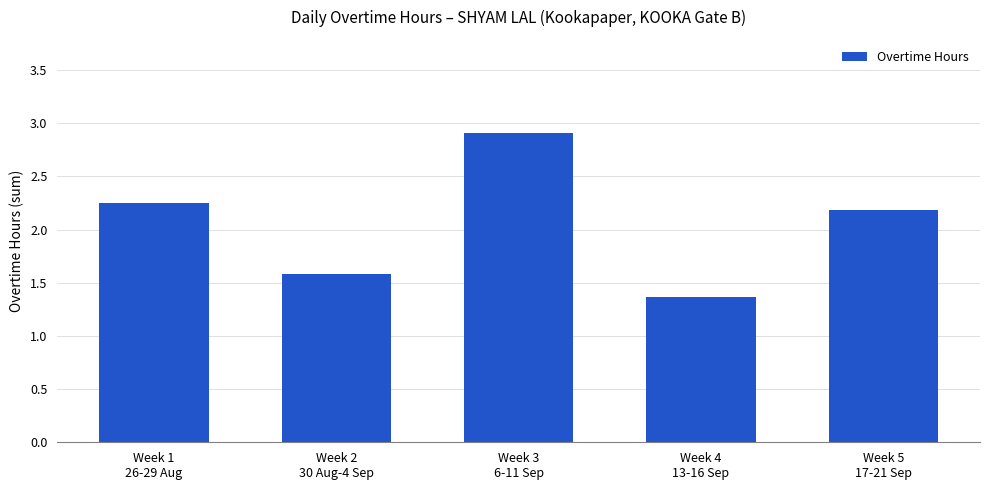

Rank the categories by value from highest to lowest.

Week 3
6-11 Sep, Week 1
26-29 Aug, Week 5
17-21 Sep, Week 2
30 Aug-4 Sep, Week 4
13-16 Sep